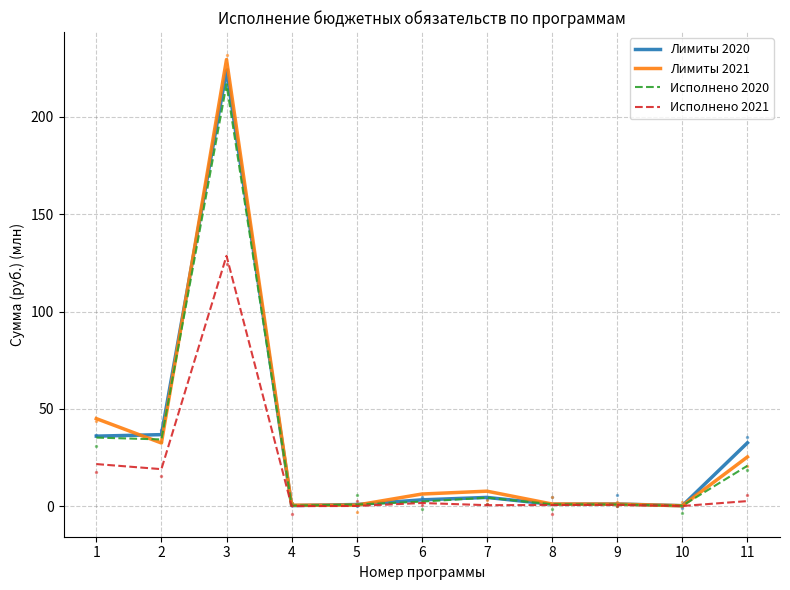

What are all the series names shown in the legend?

Лимиты 2020, Лимиты 2021, Исполнено 2020, Исполнено 2021